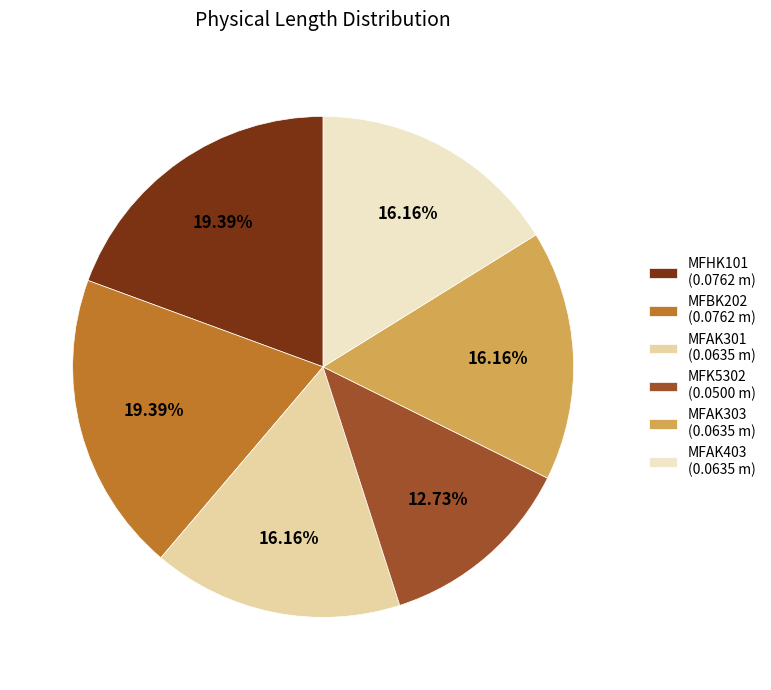

Is there any slice that represents more than half of the pie?

No